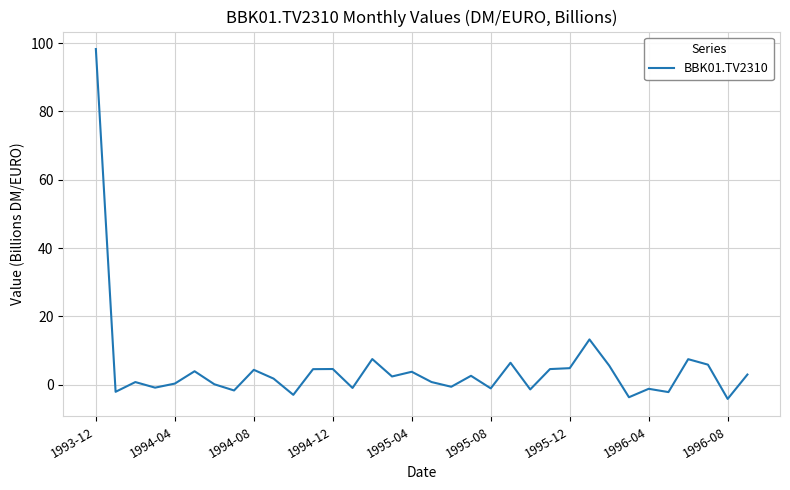

What is the greatest value displayed?

98.2